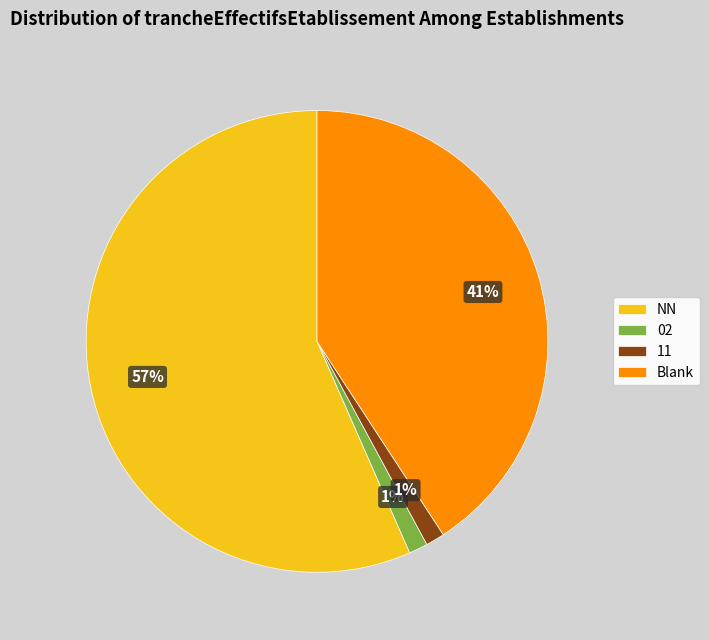

Which slice is the largest?

NN